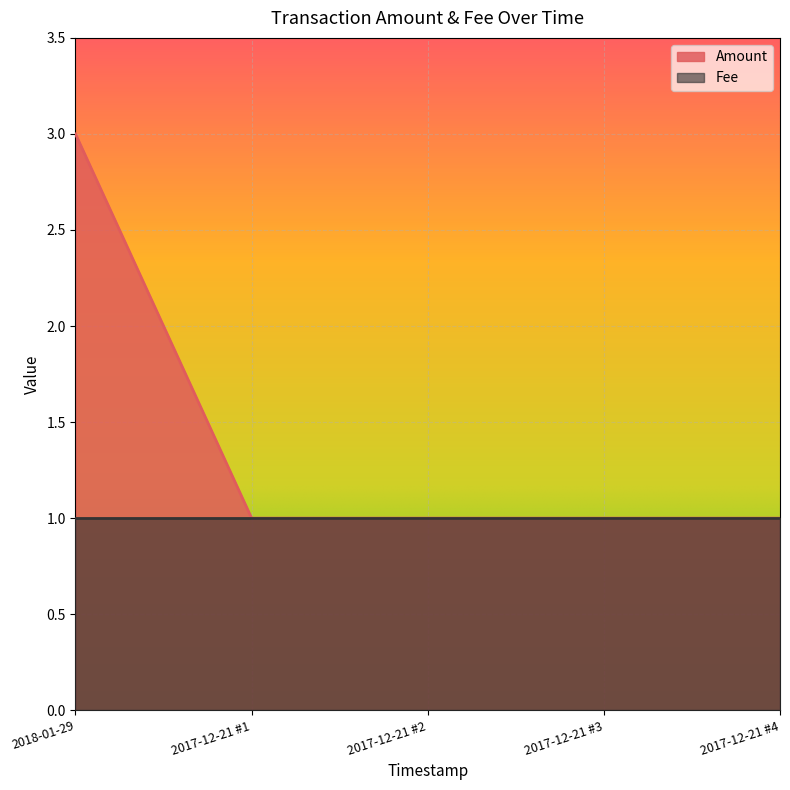

Rank the series by their average value, from highest to lowest.

Amount, Fee